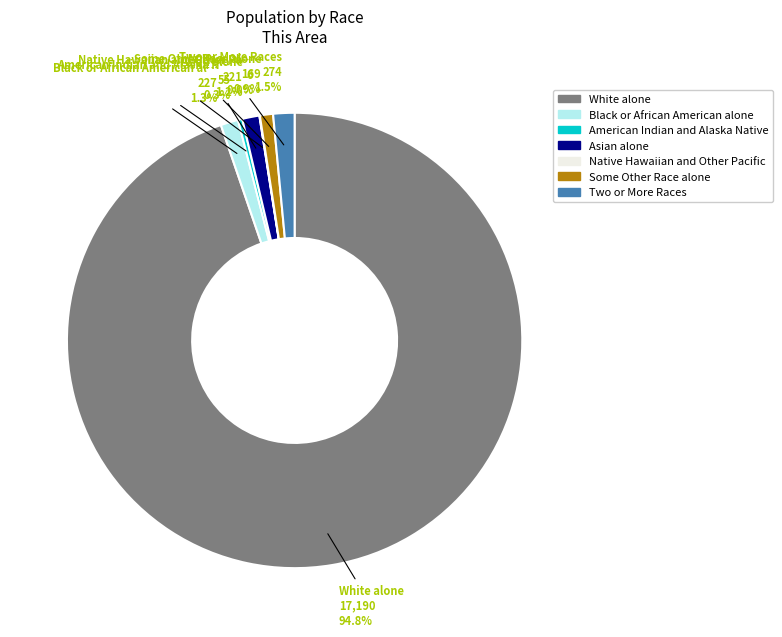

To the nearest percent, what portion does Asian alone represent?

1%